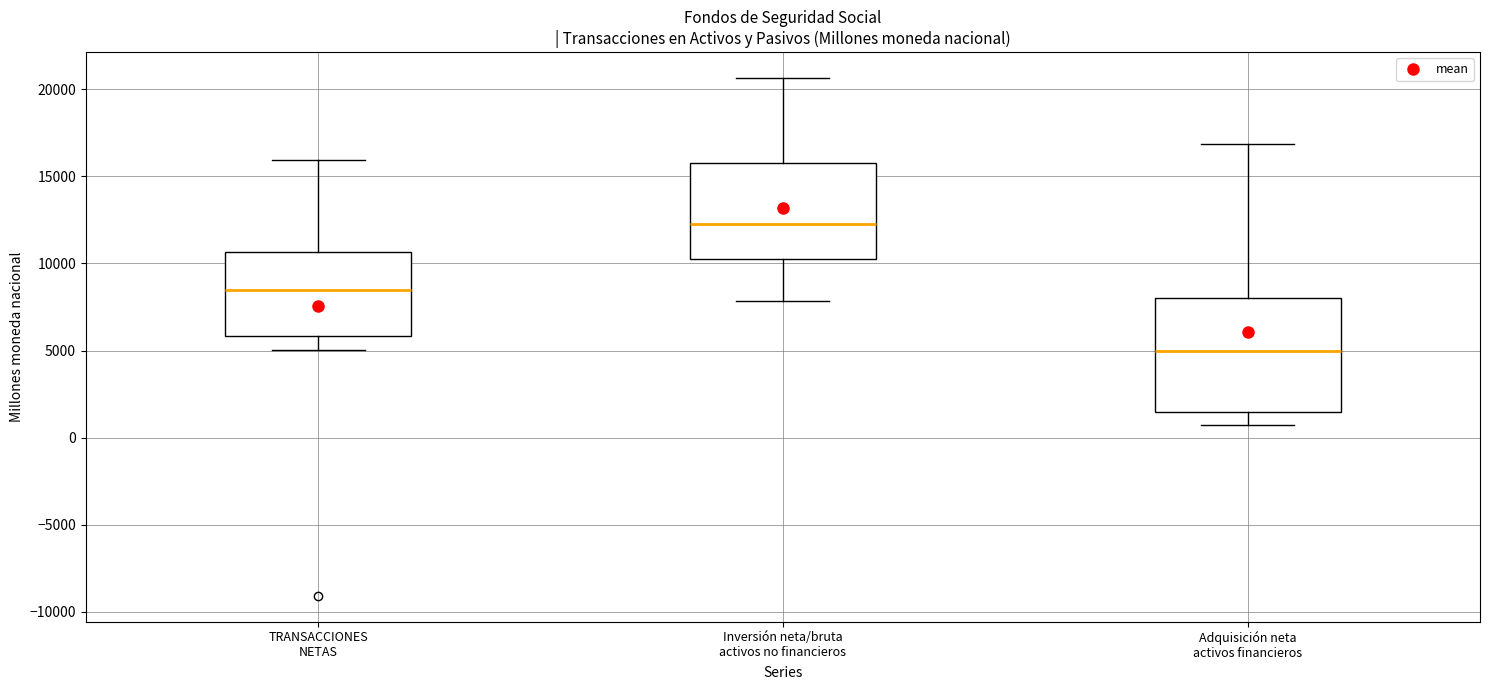

Which box's median line is the lowest?

Adquisición neta activos financieros